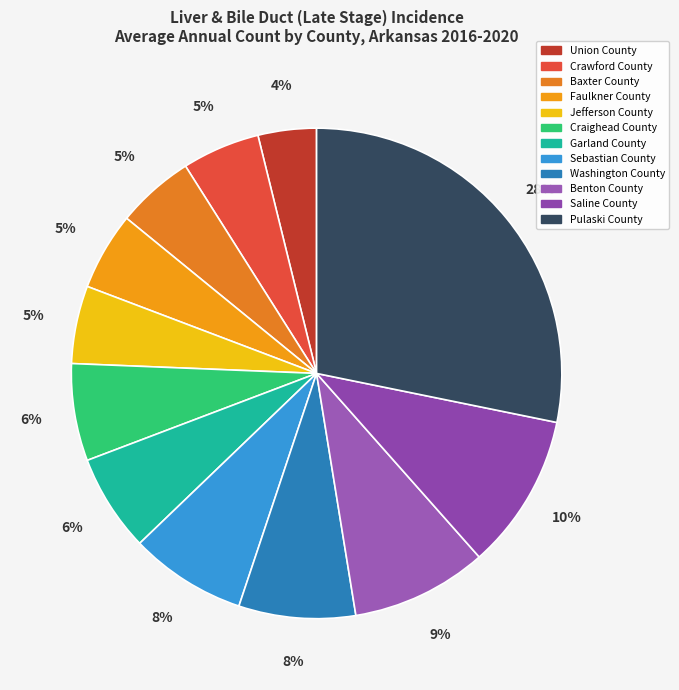

Which slice is the smallest?

Union County